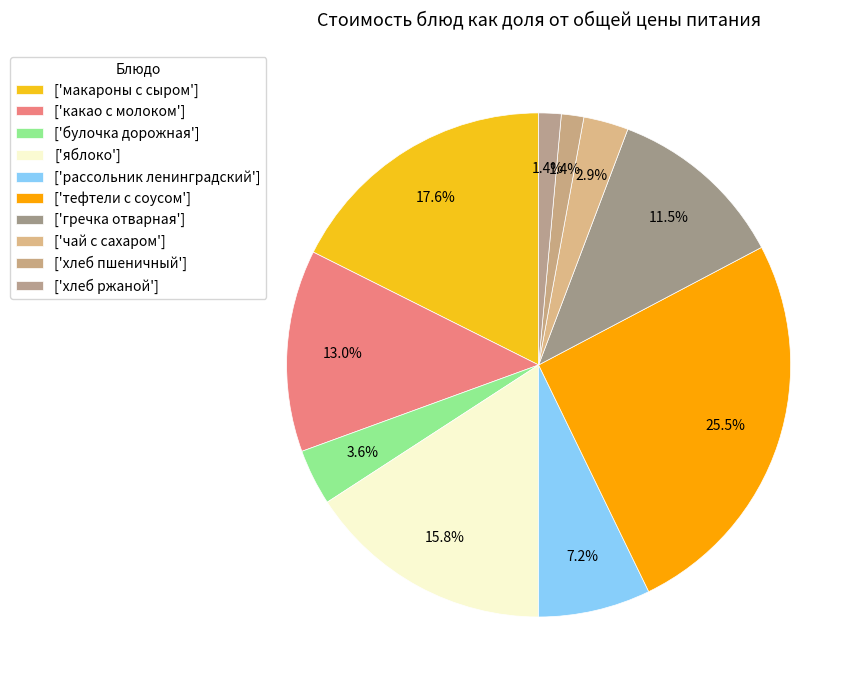

Rank the categories by value from highest to lowest.

тефтели с соусом, макароны с сыром, яблоко, какао с молоком, гречка отварная, рассольник ленинградский, булочка дорожная, чай с сахаром, хлеб пшеничный, хлеб ржаной